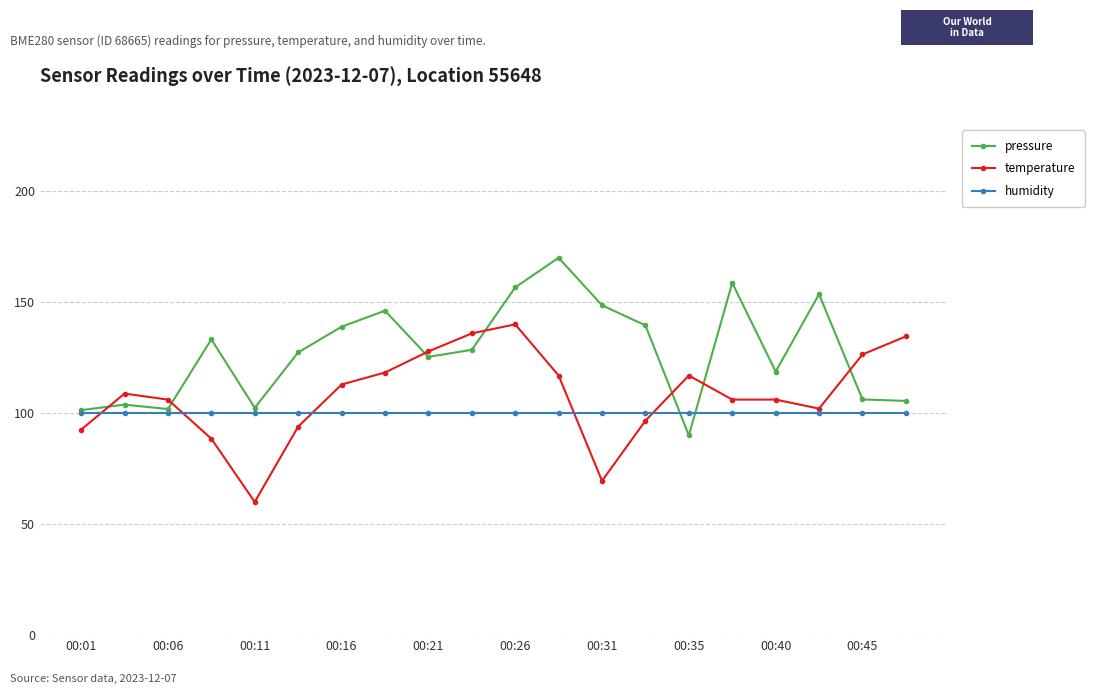

List the series in order of their peak value, highest first.

pressure, temperature, humidity